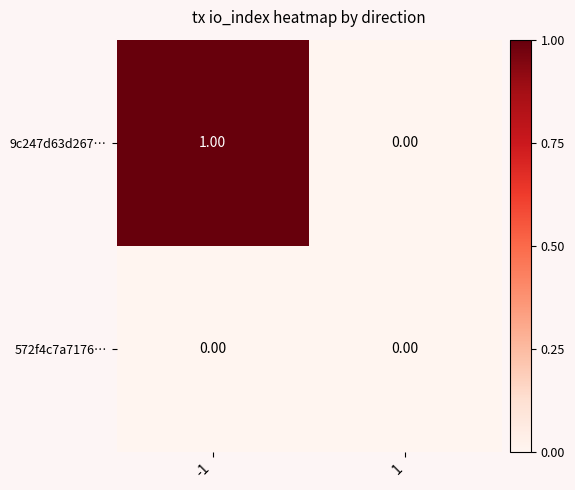

What is the maximum value shown in the chart?

1